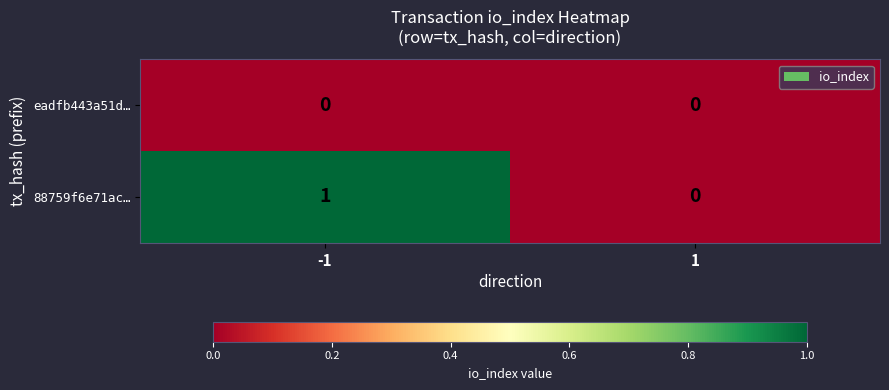

Reading right to left, what are all the values shown in this chart?

eadfb443a51d…: 0	0
88759f6e71ac…: 0	1